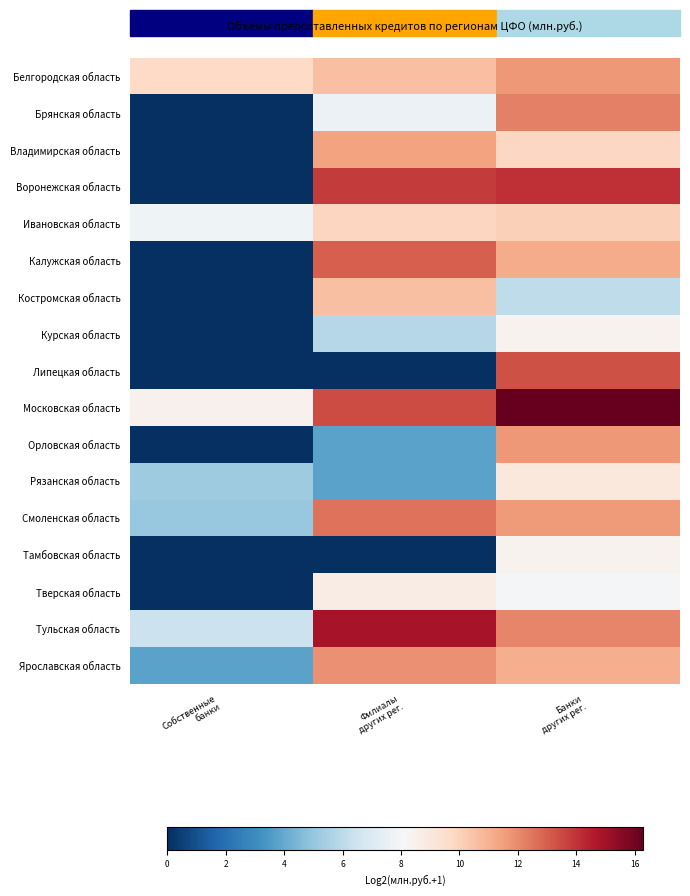

Rank the series by their maximum value, from lowest to highest.

Тамбовская область, Курская область, Тверская область, Рязанская область, Ивановская область, Костромская область, Владимирская область, Белгородская область, Орловская область, Ярославская область, Брянская область, Смоленская область, Калужская область, Липецкая область, Воронежская область, Тульская область, Московская область